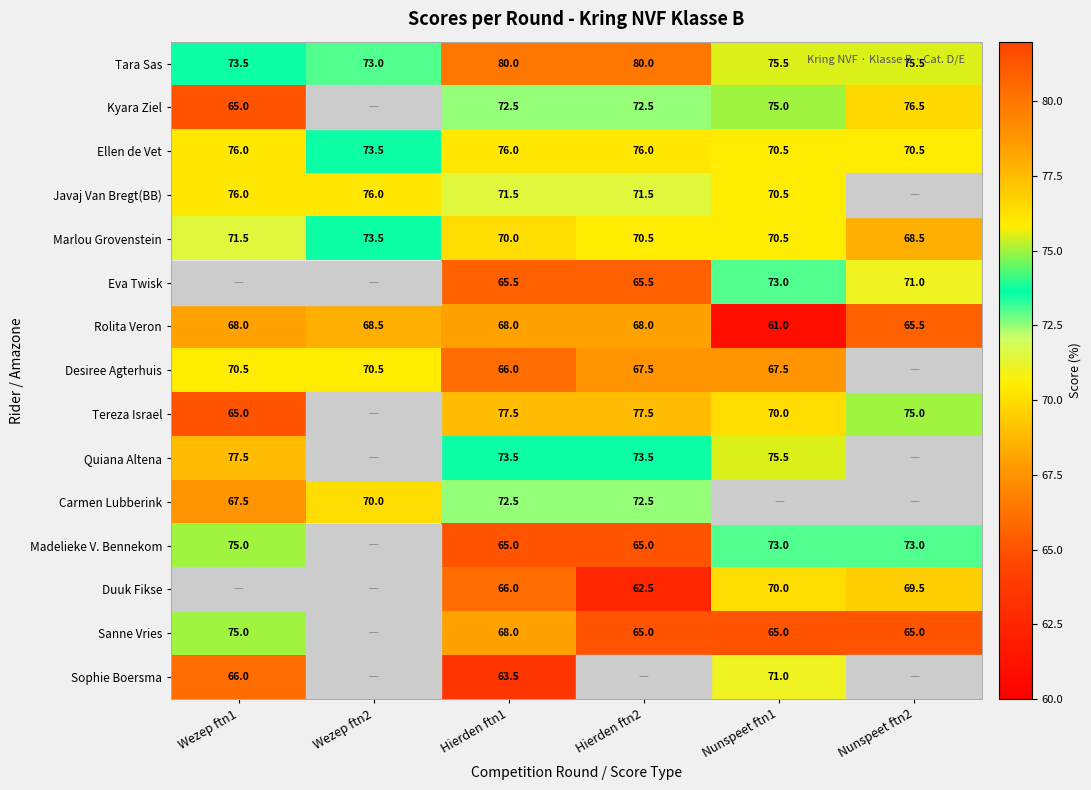

What is the difference between the Javaj Van Bregt(BB) values at Nunspeet ftn1 and Hierden ftn1?

1.0